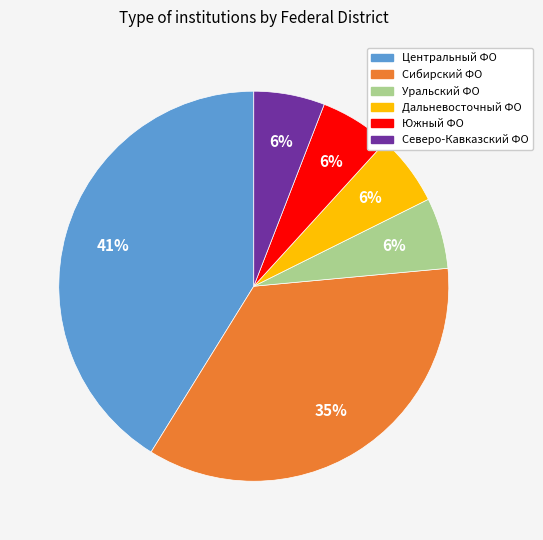

True or false: Северо-Кавказский ФО accounts for 6% of the total.

True